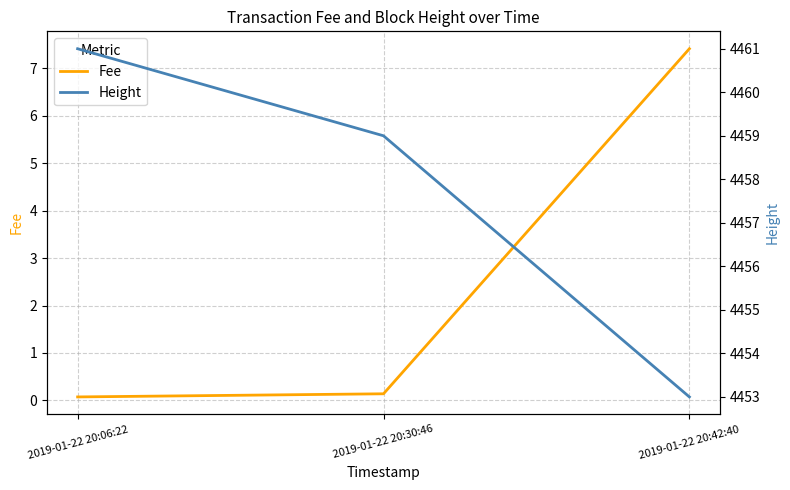

What is the total value across all series at 2019-01-22 20:30:46?

4459.1